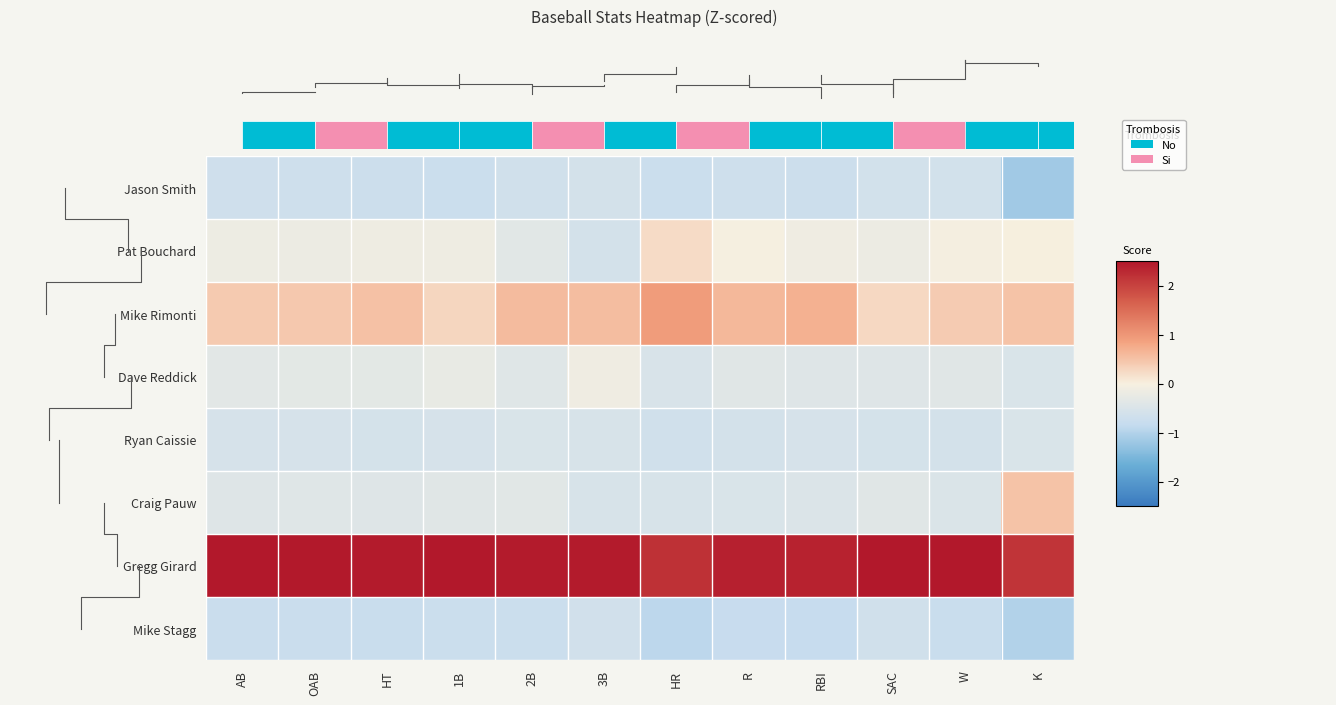

Rank the series by their maximum value, from lowest to highest.

Mike Stagg, Jason Smith, Ryan Caissie, Dave Reddick, Pat Bouchard, Craig Pauw, Mike Rimonti, Gregg Girard